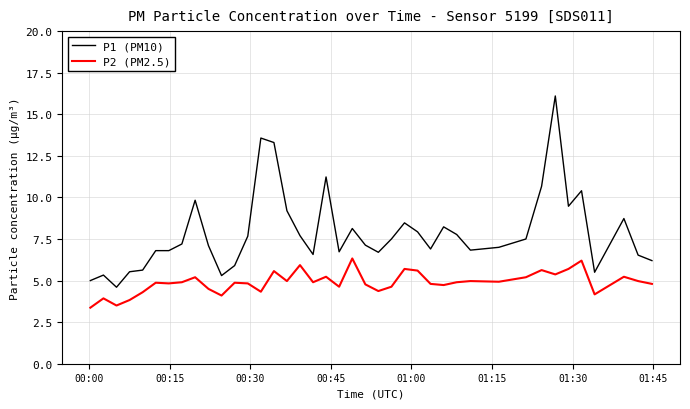

Rank the series by their average value, from highest to lowest.

P1 (PM10), P2 (PM2.5)